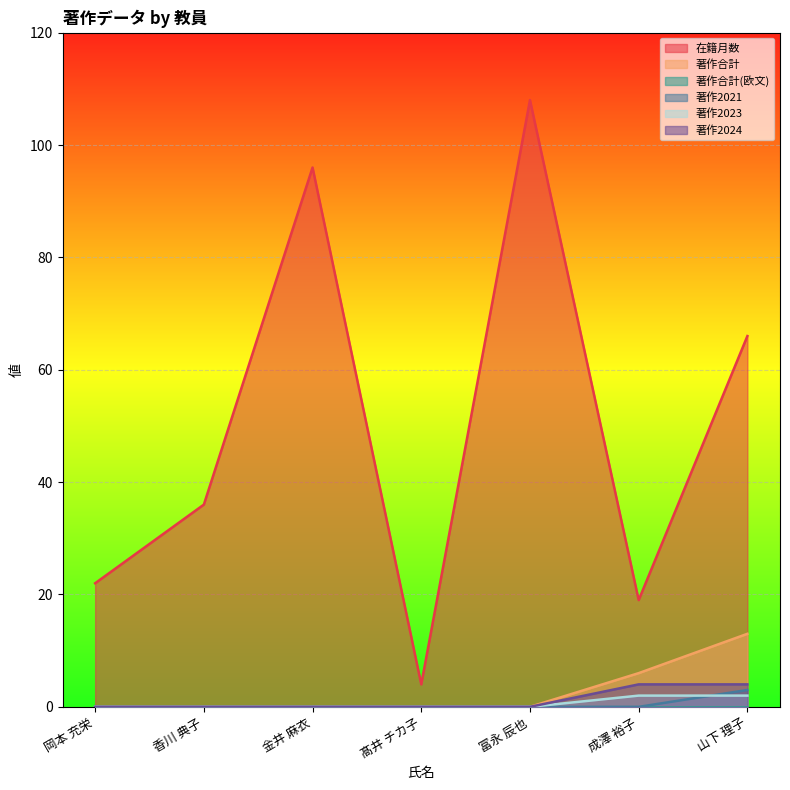

True or false: 著作2023 has more than 0 interior local peaks.

False